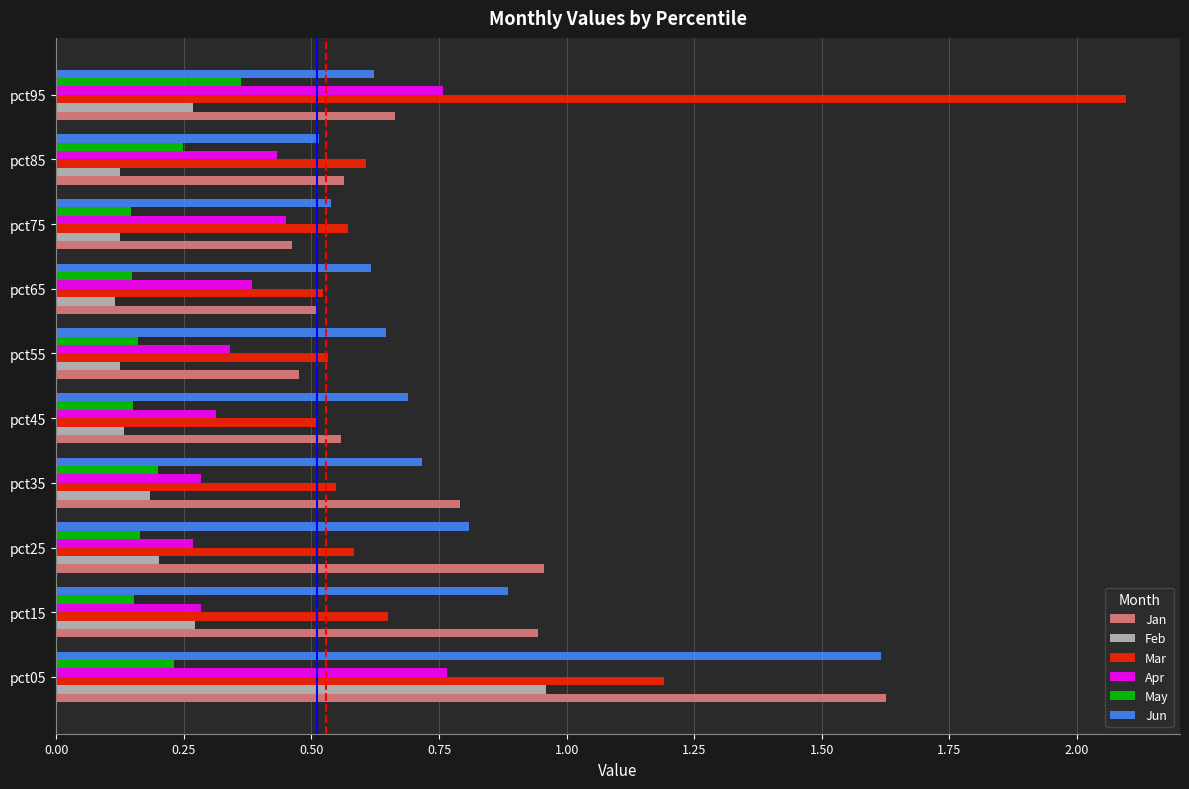

Which series has the largest range (max minus min)?

Mar